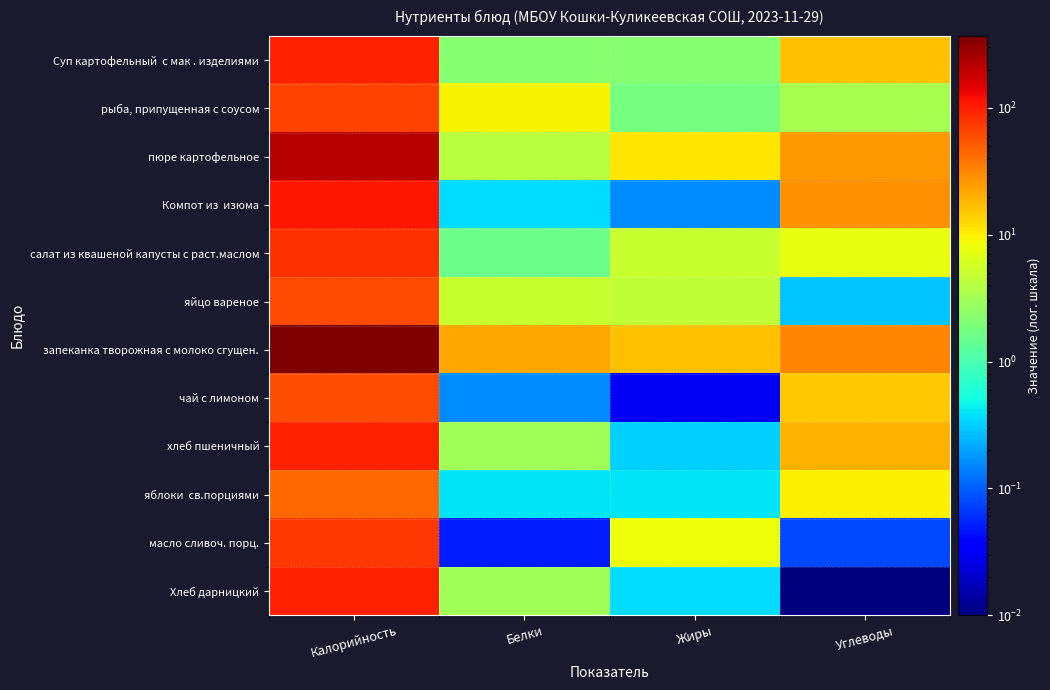

What is the difference between the highest and lowest values at Углеводы?

31.7